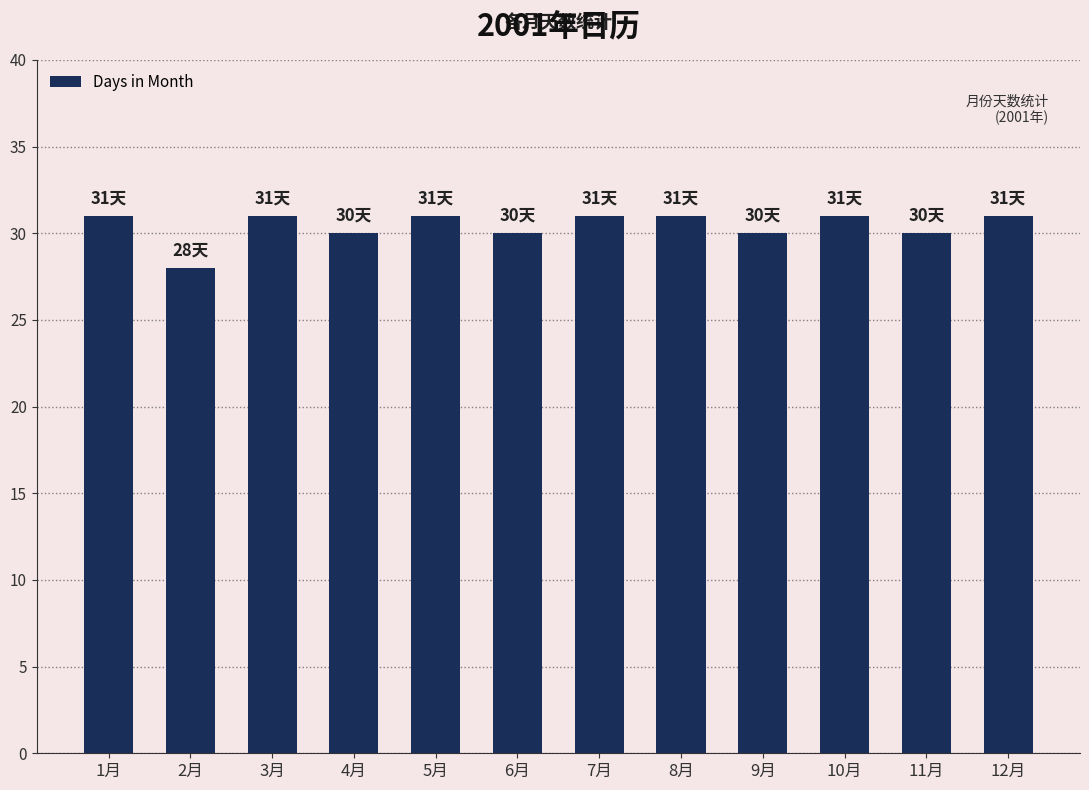

Which category has the lowest value across all series?

2月